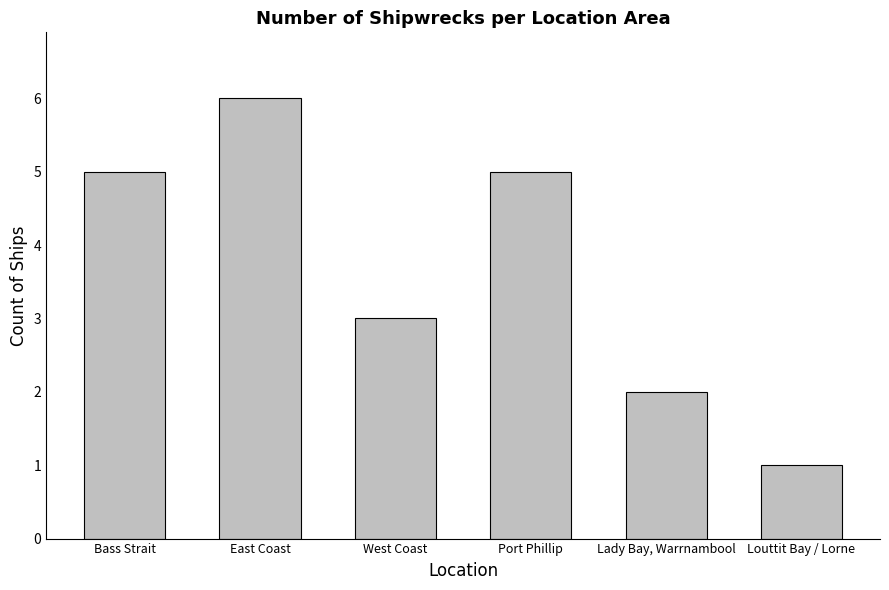

Where is the data nearest to the value 3?

West Coast